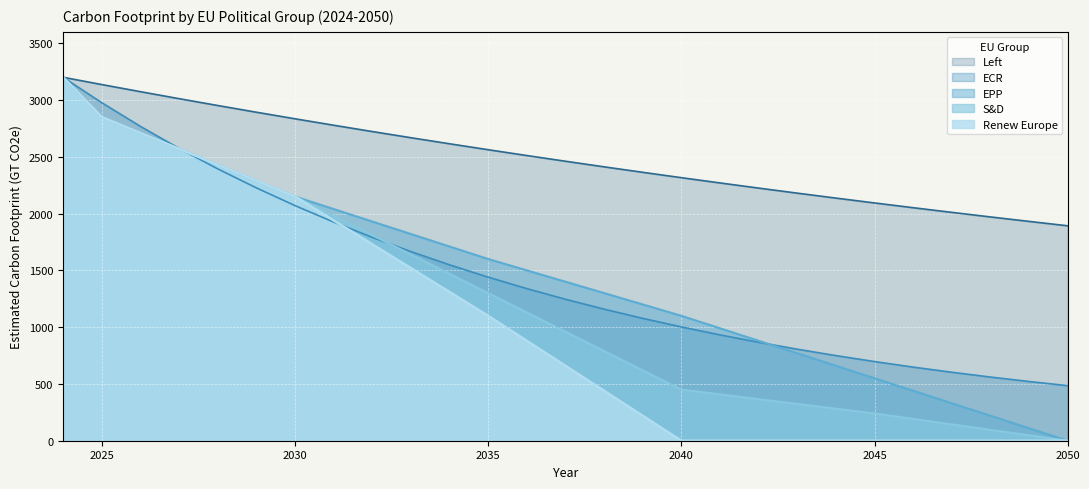

Count the number of categories in the chart.

27